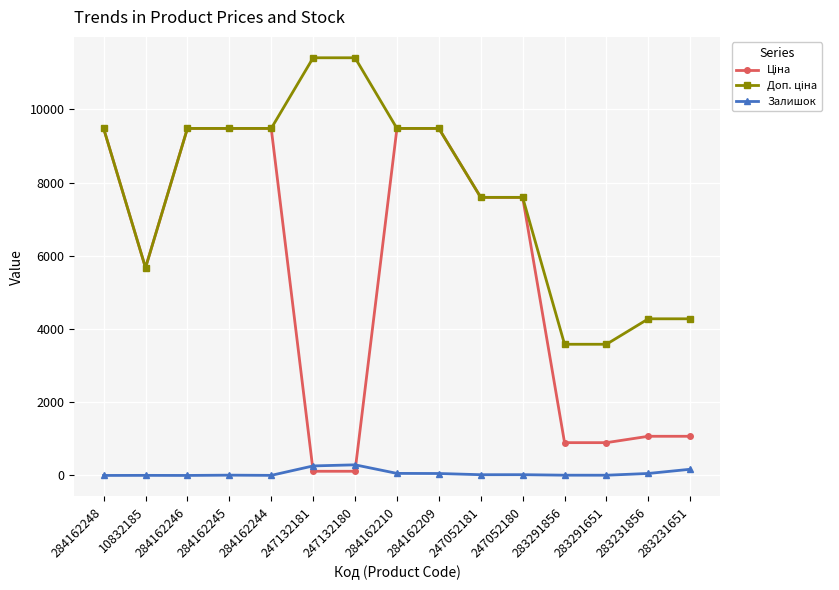

What is the maximum value shown in the chart?

11410.0